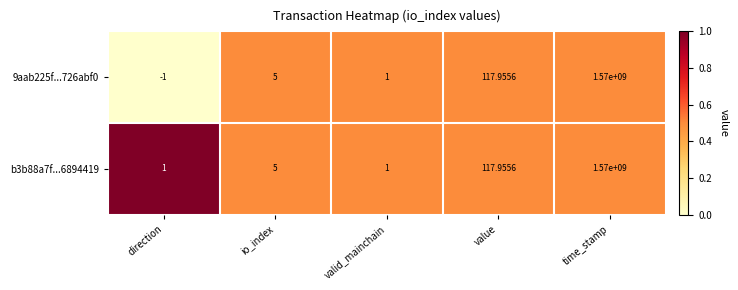

At which label does 9aab225f...726abf0 reach its minimum?

direction